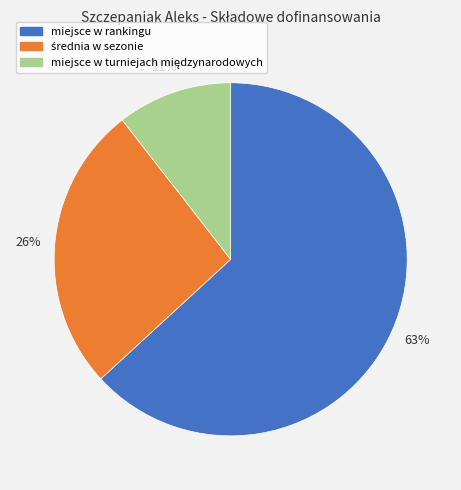

What is the largest slice in the pie chart?

miejsce w rankingu